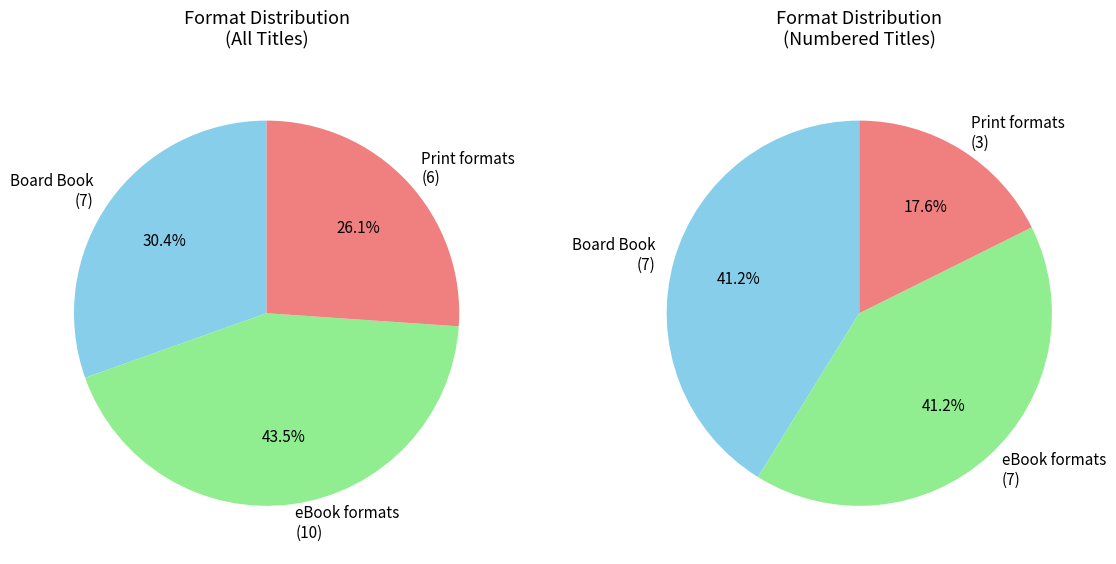

Count the number of slices in the pie.

6